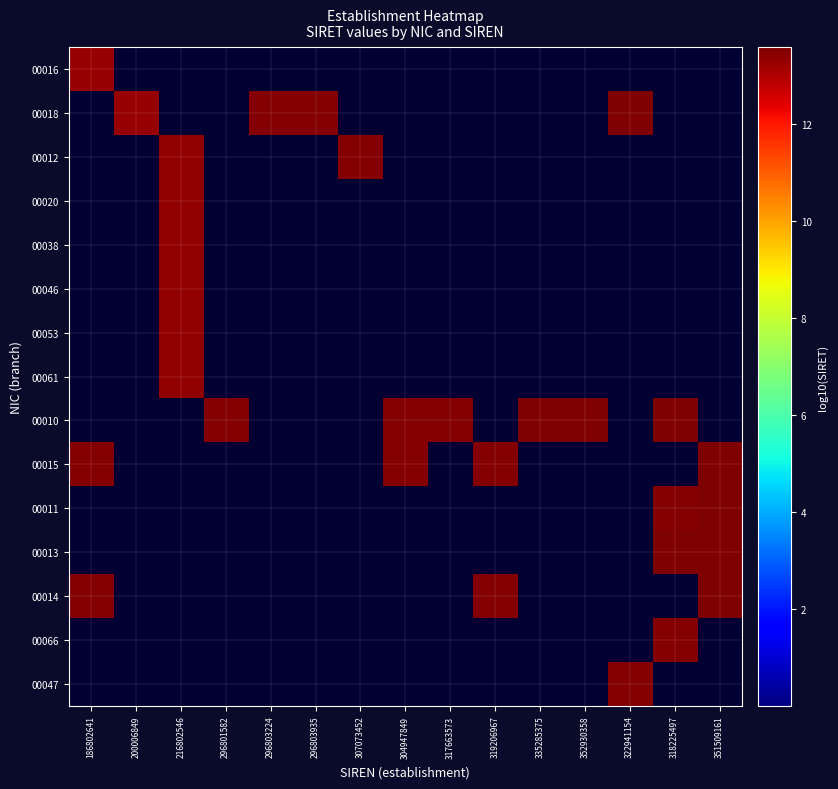

Reading right to left, what are all the values shown in this chart?

00016: 351509161=0.0	318225497=0.0	322941154=0.0	352930358=0.0	335285375=0.0	319206967=0.0	317663573=0.0	304947849=0.0	307073452=0.0	296803935=0.0	296803224=0.0	296801582=0.0	216802546=0.0	200006849=0.0	186802641=13.3
00018: 351509161=0.0	318225497=0.0	322941154=13.6	352930358=0.0	335285375=0.0	319206967=0.0	317663573=0.0	304947849=0.0	307073452=0.0	296803935=13.5	296803224=13.5	296801582=0.0	216802546=0.0	200006849=13.3	186802641=0.0
00012: 351509161=0.0	318225497=0.0	322941154=0.0	352930358=0.0	335285375=0.0	319206967=0.0	317663573=0.0	304947849=0.0	307073452=13.5	296803935=0.0	296803224=0.0	296801582=0.0	216802546=13.3	200006849=0.0	186802641=0.0
00020: 351509161=0.0	318225497=0.0	322941154=0.0	352930358=0.0	335285375=0.0	319206967=0.0	317663573=0.0	304947849=0.0	307073452=0.0	296803935=0.0	296803224=0.0	296801582=0.0	216802546=13.3	200006849=0.0	186802641=0.0
00038: 351509161=0.0	318225497=0.0	322941154=0.0	352930358=0.0	335285375=0.0	319206967=0.0	317663573=0.0	304947849=0.0	307073452=0.0	296803935=0.0	296803224=0.0	296801582=0.0	216802546=13.3	200006849=0.0	186802641=0.0
00046: 351509161=0.0	318225497=0.0	322941154=0.0	352930358=0.0	335285375=0.0	319206967=0.0	317663573=0.0	304947849=0.0	307073452=0.0	296803935=0.0	296803224=0.0	296801582=0.0	216802546=13.3	200006849=0.0	186802641=0.0
00053: 351509161=0.0	318225497=0.0	322941154=0.0	352930358=0.0	335285375=0.0	319206967=0.0	317663573=0.0	304947849=0.0	307073452=0.0	296803935=0.0	296803224=0.0	296801582=0.0	216802546=13.3	200006849=0.0	186802641=0.0
00061: 351509161=0.0	318225497=0.0	322941154=0.0	352930358=0.0	335285375=0.0	319206967=0.0	317663573=0.0	304947849=0.0	307073452=0.0	296803935=0.0	296803224=0.0	296801582=0.0	216802546=13.3	200006849=0.0	186802641=0.0
00010: 351509161=0.0	318225497=13.5	322941154=0.0	352930358=13.5	335285375=13.5	319206967=0.0	317663573=13.5	304947849=13.5	307073452=0.0	296803935=0.0	296803224=0.0	296801582=13.5	216802546=0.0	200006849=0.0	186802641=0.0
00015: 351509161=13.5	318225497=0.0	322941154=0.0	352930358=0.0	335285375=0.0	319206967=13.5	317663573=0.0	304947849=13.5	307073452=0.0	296803935=0.0	296803224=0.0	296801582=0.0	216802546=0.0	200006849=0.0	186802641=13.5
00011: 351509161=13.5	318225497=13.5	322941154=0.0	352930358=0.0	335285375=0.0	319206967=0.0	317663573=0.0	304947849=0.0	307073452=0.0	296803935=0.0	296803224=0.0	296801582=0.0	216802546=0.0	200006849=0.0	186802641=0.0
00013: 351509161=13.5	318225497=13.5	322941154=0.0	352930358=0.0	335285375=0.0	319206967=0.0	317663573=0.0	304947849=0.0	307073452=0.0	296803935=0.0	296803224=0.0	296801582=0.0	216802546=0.0	200006849=0.0	186802641=0.0
00014: 351509161=13.5	318225497=0.0	322941154=0.0	352930358=0.0	335285375=0.0	319206967=13.5	317663573=0.0	304947849=0.0	307073452=0.0	296803935=0.0	296803224=0.0	296801582=0.0	216802546=0.0	200006849=0.0	186802641=13.5
00066: 351509161=0.0	318225497=13.5	322941154=0.0	352930358=0.0	335285375=0.0	319206967=0.0	317663573=0.0	304947849=0.0	307073452=0.0	296803935=0.0	296803224=0.0	296801582=0.0	216802546=0.0	200006849=0.0	186802641=0.0
00047: 351509161=0.0	318225497=0.0	322941154=13.5	352930358=0.0	335285375=0.0	319206967=0.0	317663573=0.0	304947849=0.0	307073452=0.0	296803935=0.0	296803224=0.0	296801582=0.0	216802546=0.0	200006849=0.0	186802641=0.0